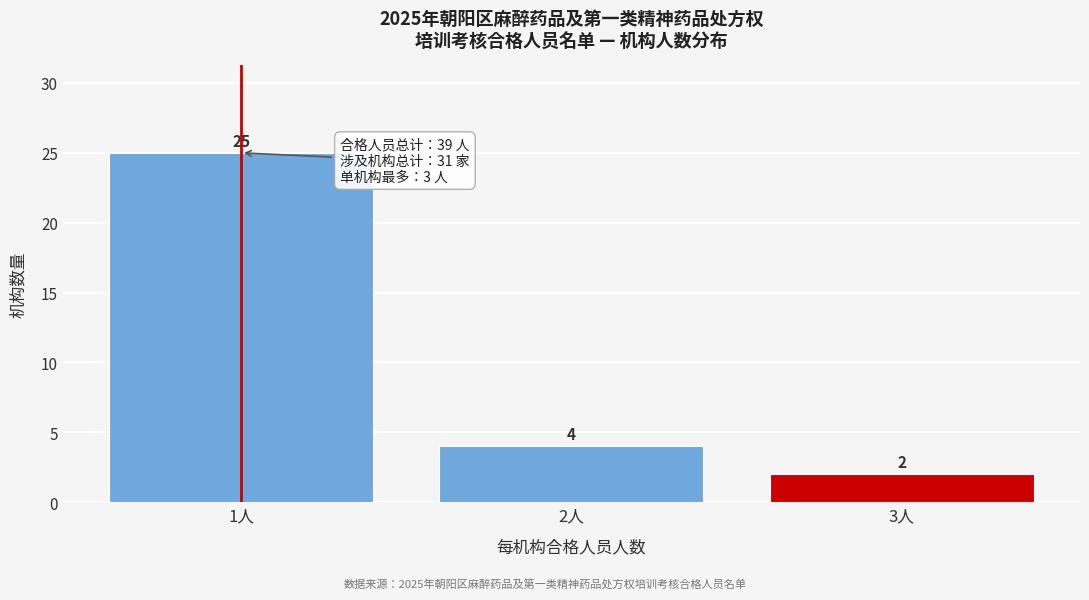

Reading right to left, list all the values displayed in this chart.

3人=2	2人=4	1人=25